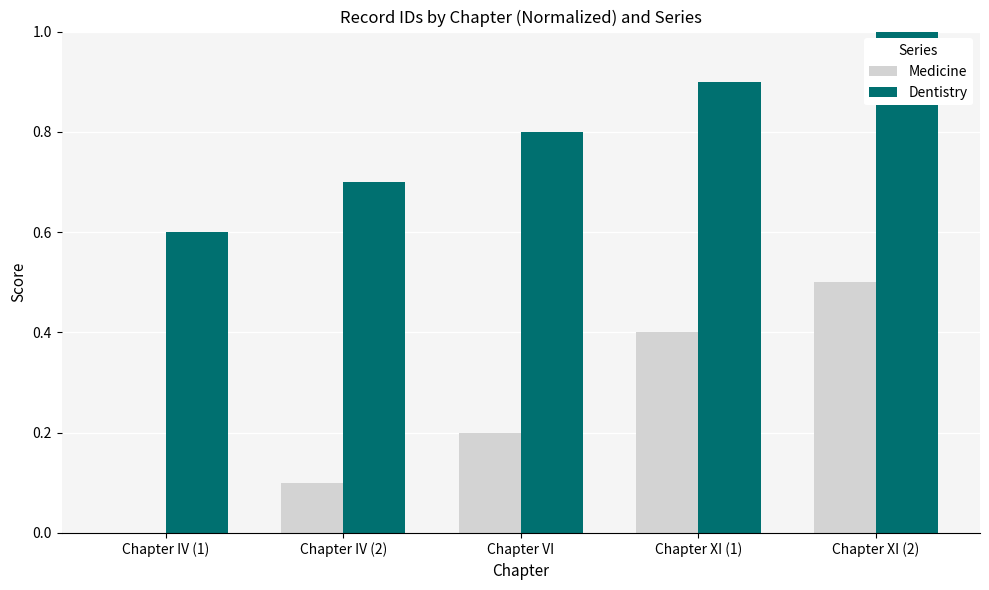

At which label is Dentistry closest to 0?

Chapter IV (1)